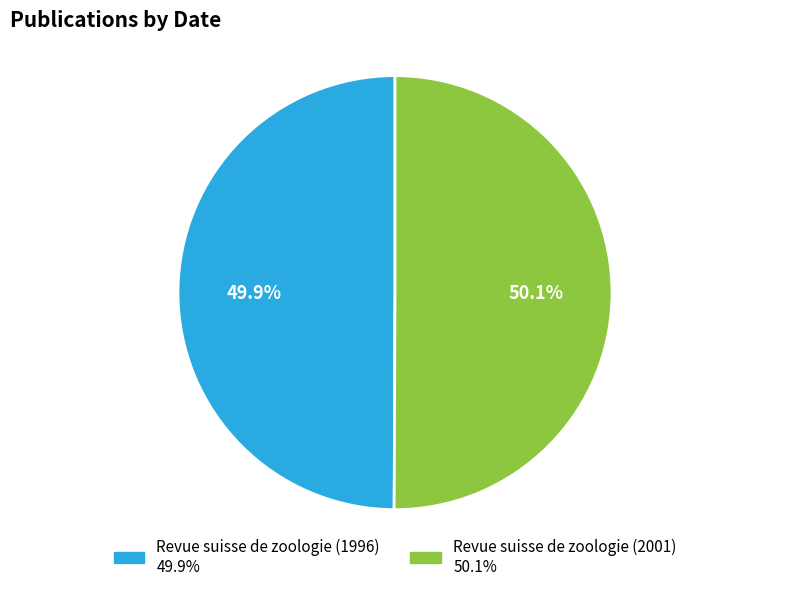

What percentage is the Revue suisse de zoologie (1996) slice, to the nearest percent?

50%